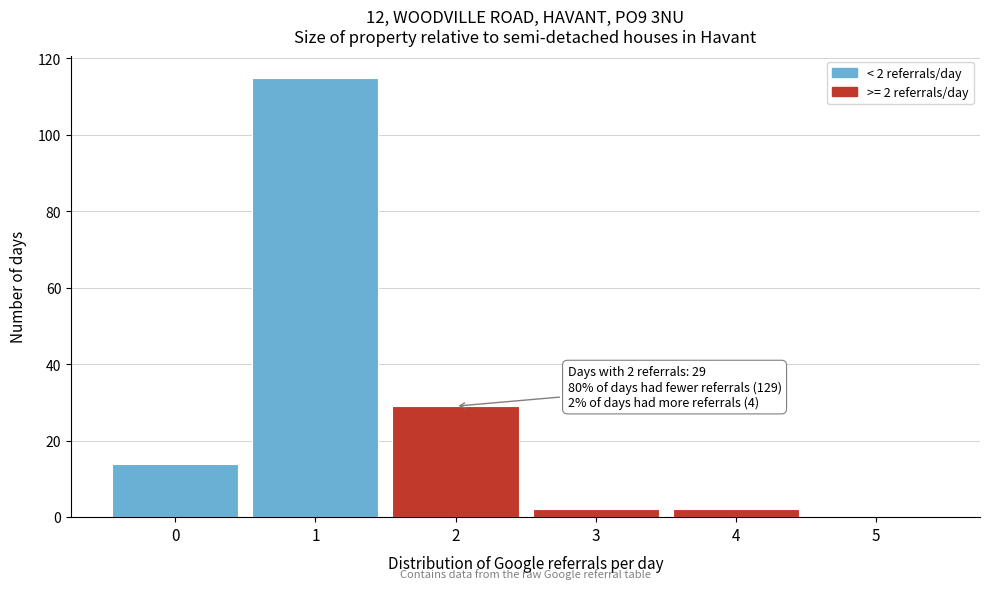

Over which range of the x-axis is the bar tallest?

0.5 to 1.5